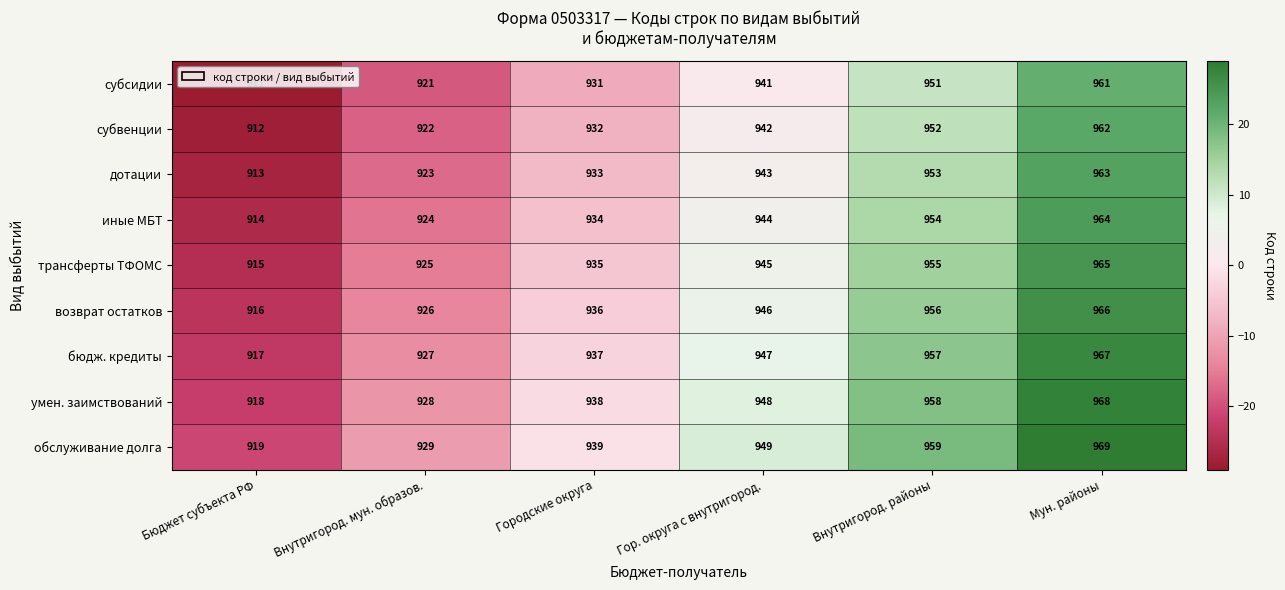

What is the difference between the трансферты ТФОМС values at Мун. районы and Внутригород. районы?

10